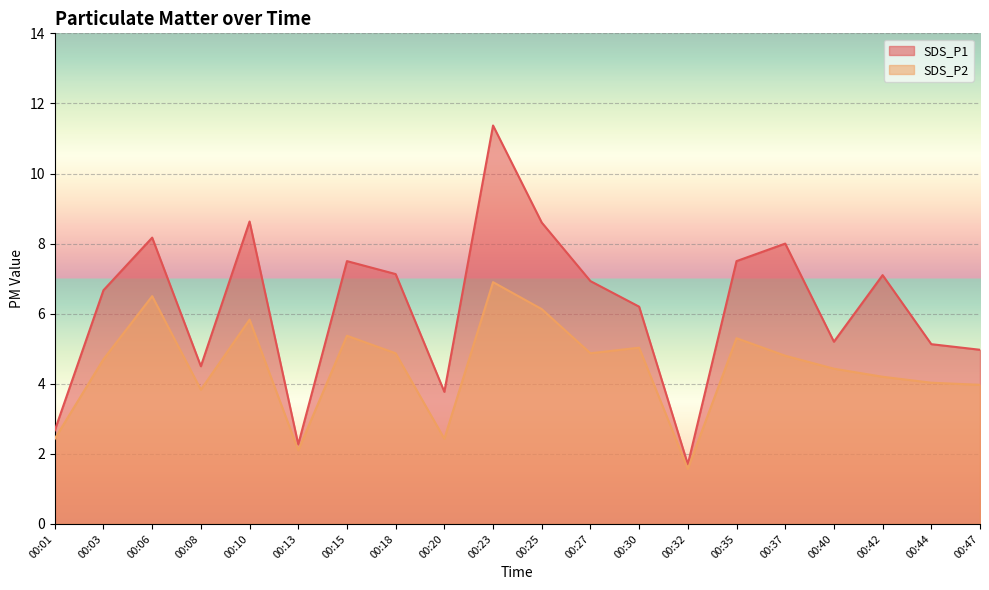

How many distinct data groups are displayed?

2